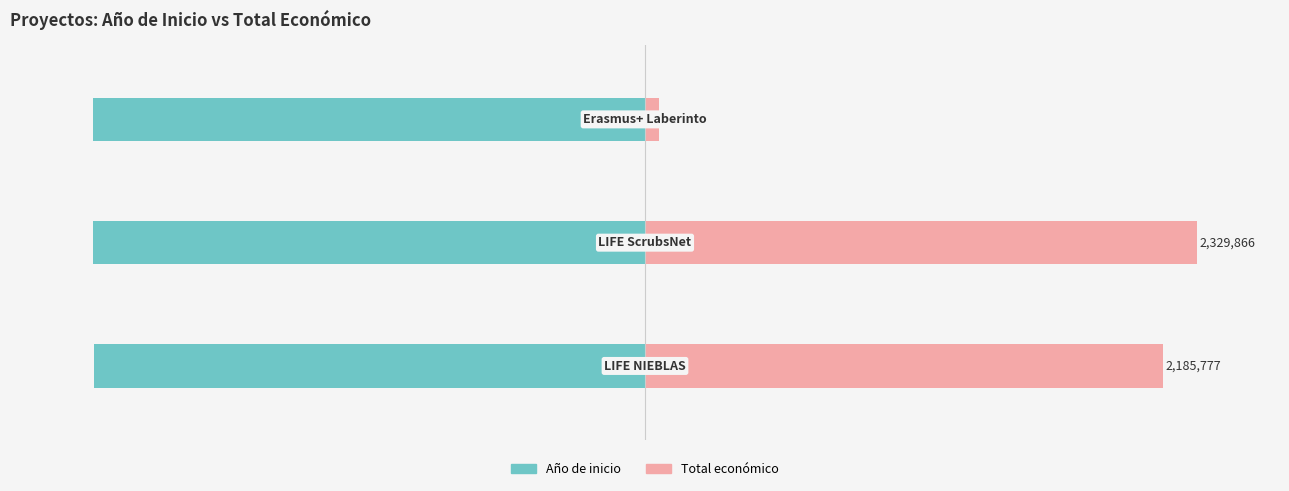

Rank the series by their average value, from highest to lowest.

Total económico, Año de inicio